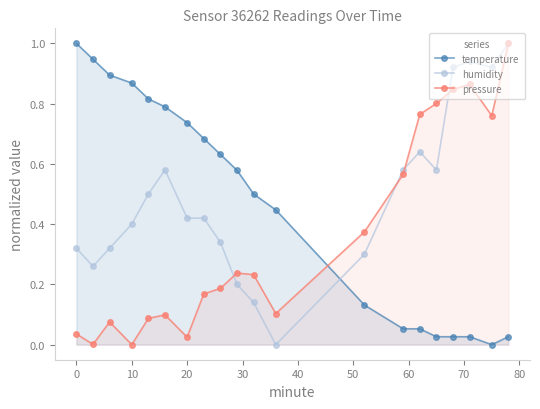

True or false: temperature and humidity cross at least once.

True